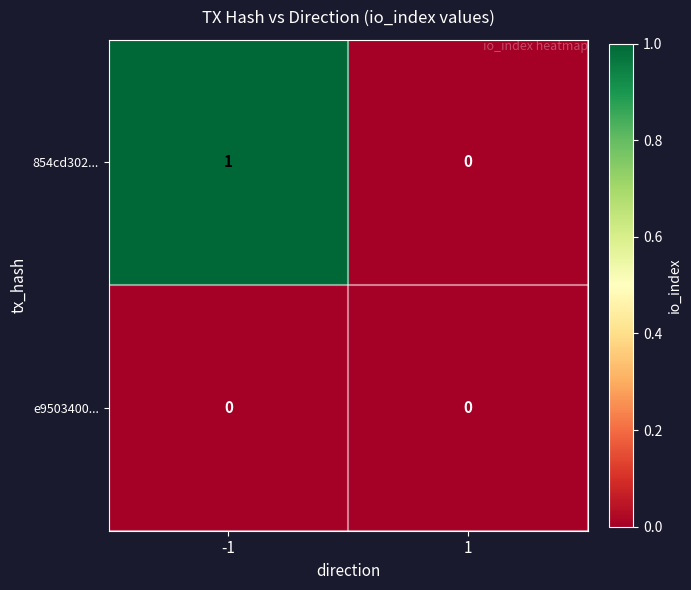

Rank the series by their average value, from lowest to highest.

e9503400..., 854cd302...